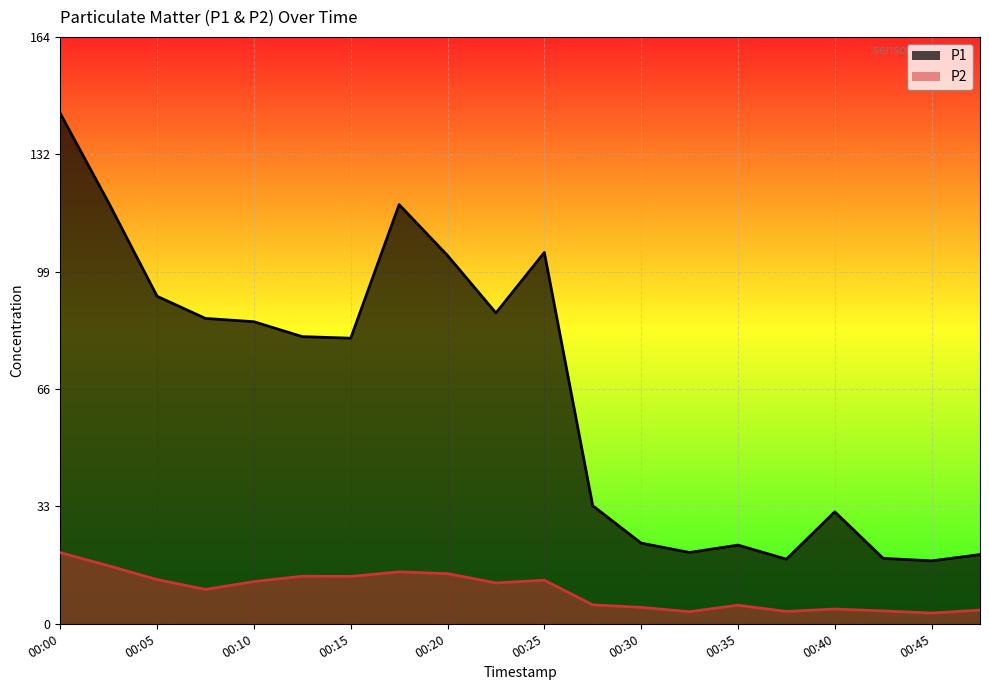

How many categories are shown in the chart?

20